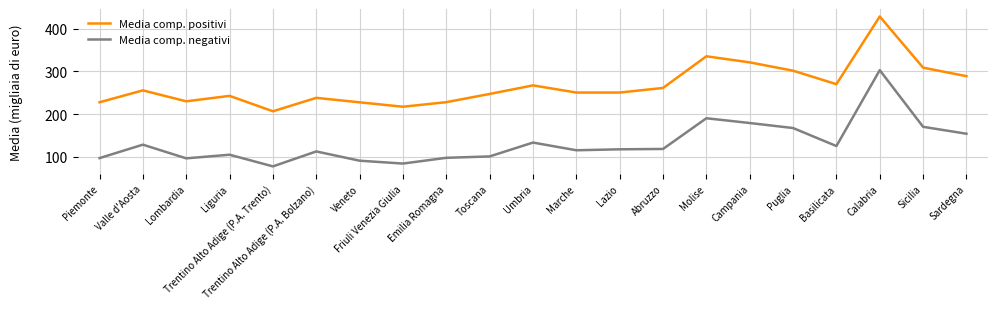

At which category is the sum across all series the highest?

Calabria